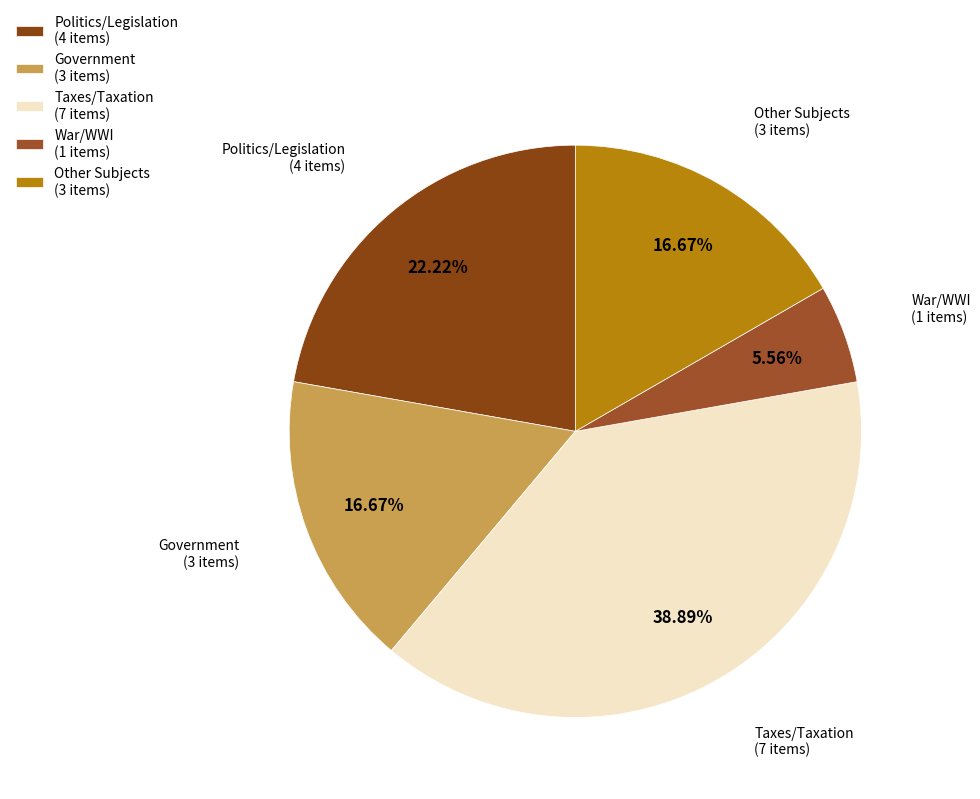

Is there any slice that represents more than half of the pie?

No